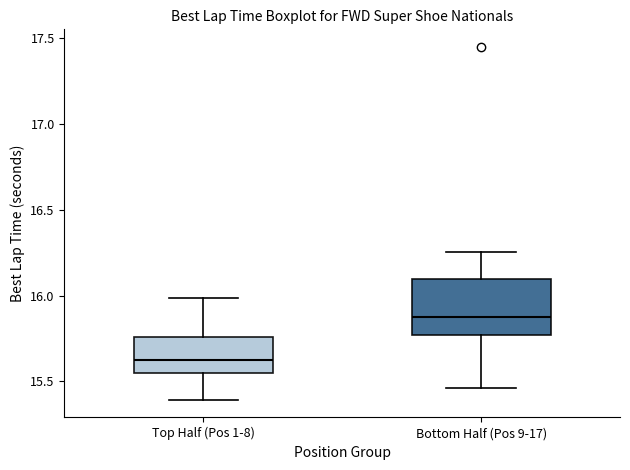

Which box's median line is the highest?

Bottom Half (Pos 9-17)